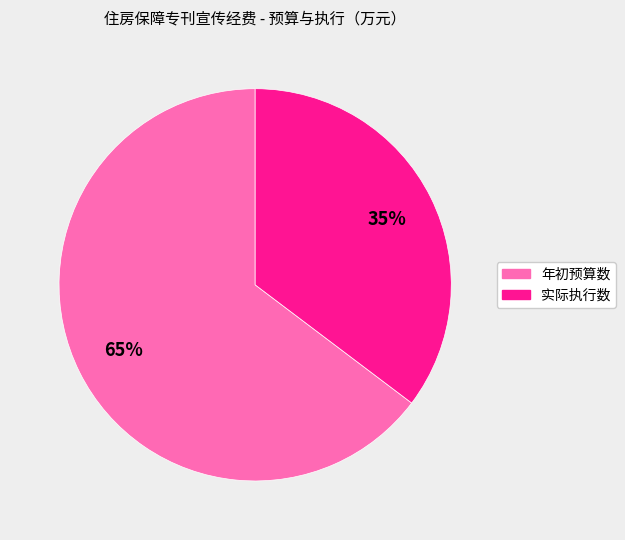

Approximately how many times larger is the value at 实际执行数 compared to 年初预算数?

0.5